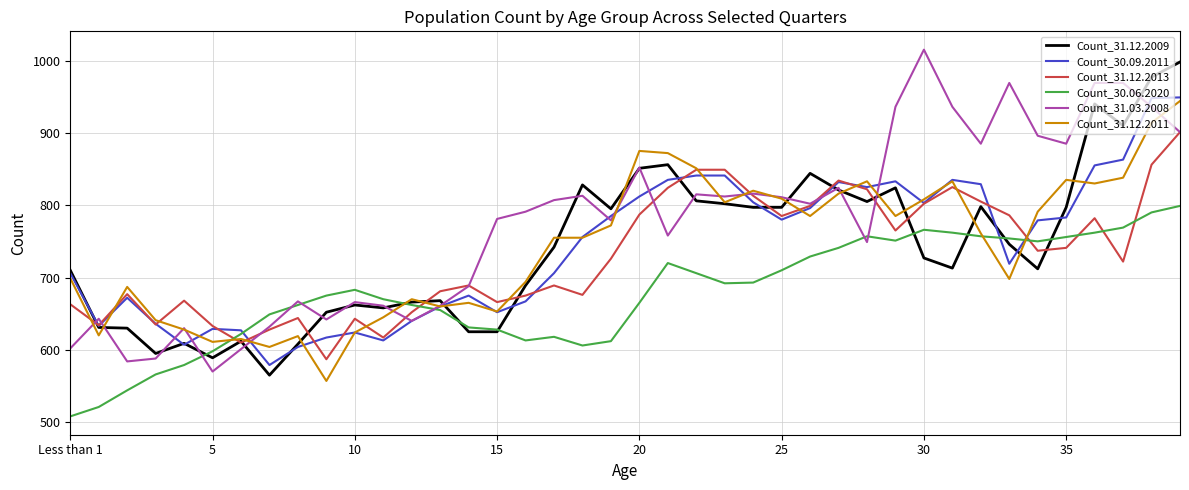

Which series has the widest spread of values?

Count_31.03.2008